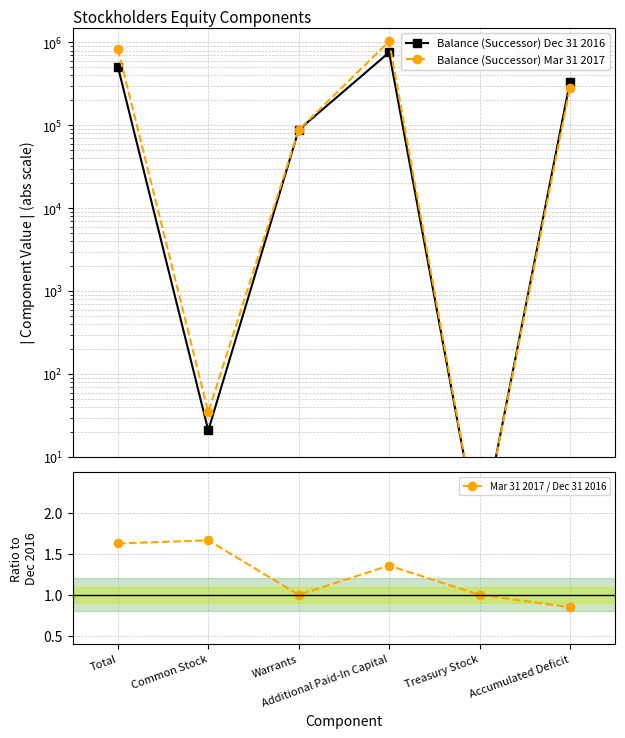

Which series has the largest range (max minus min)?

Balance (Successor) Mar 31 2017